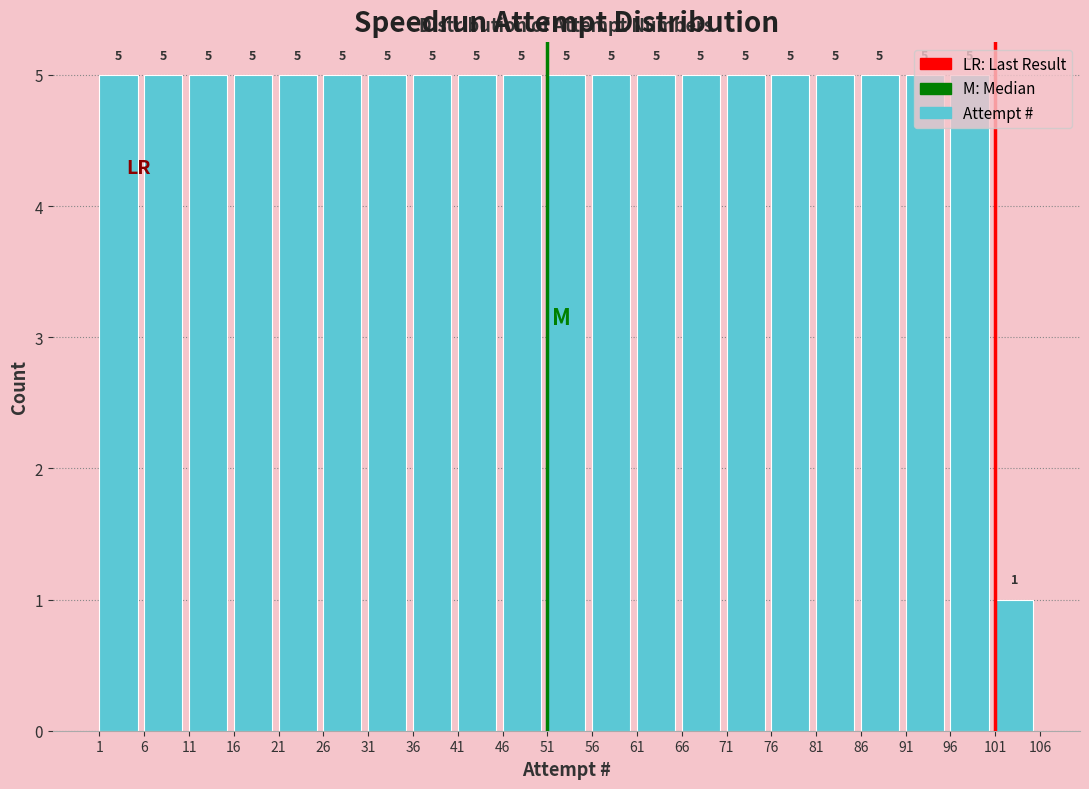

What is the height of the bar covering 16 to 21 on the x-axis?

5